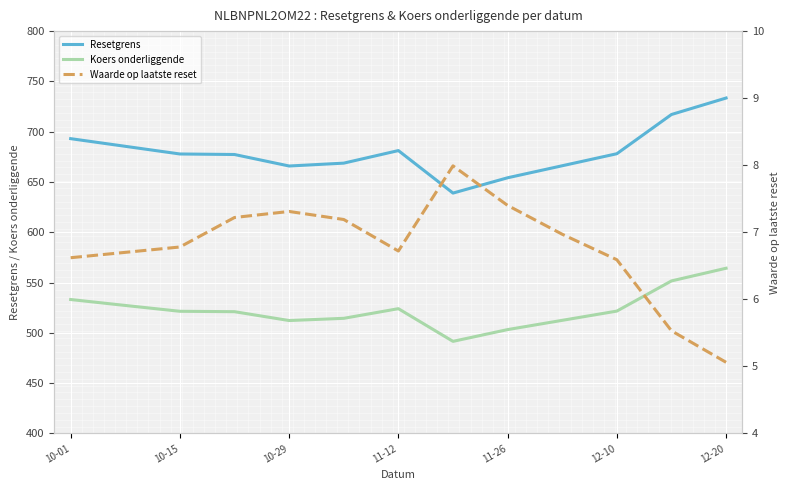

True or false: Resetgrens has a value of 677.8 at 10-15.

True